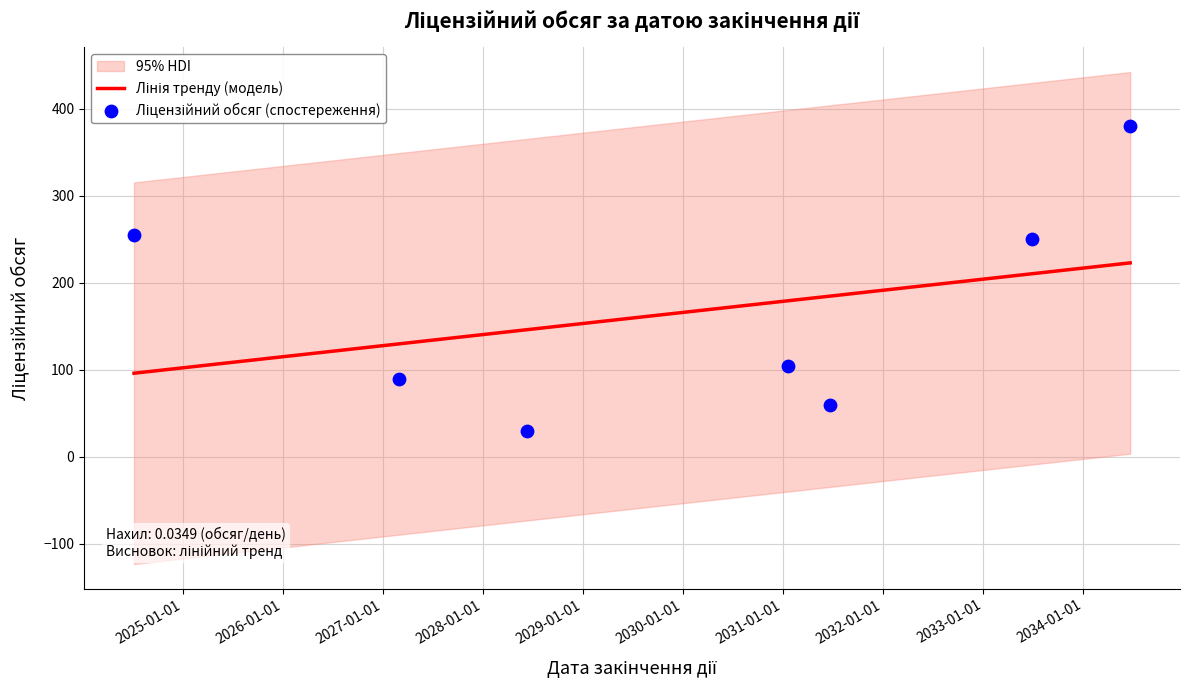

Which series has the largest total across all categories?

Ліцензійний обсяг (спостереження)